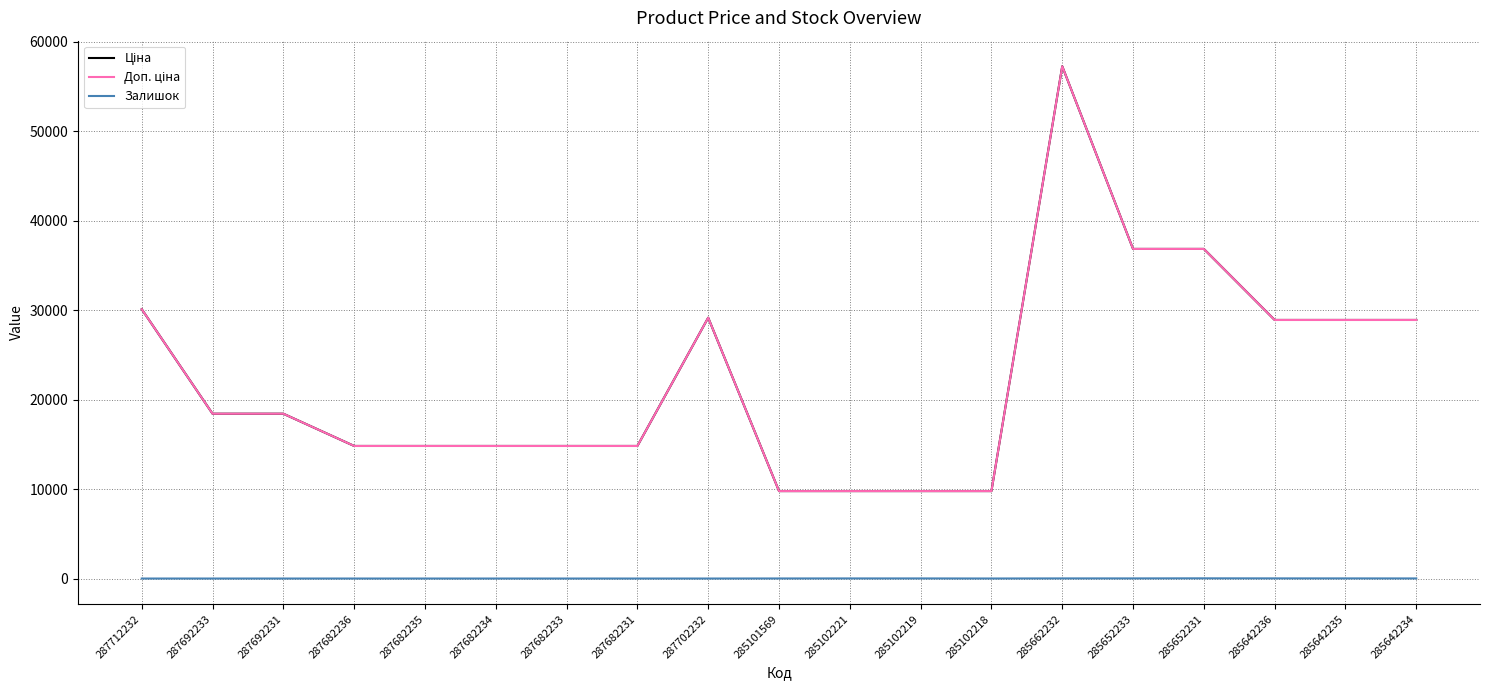

True or false: Залишок and Ціна cross at least once.

False